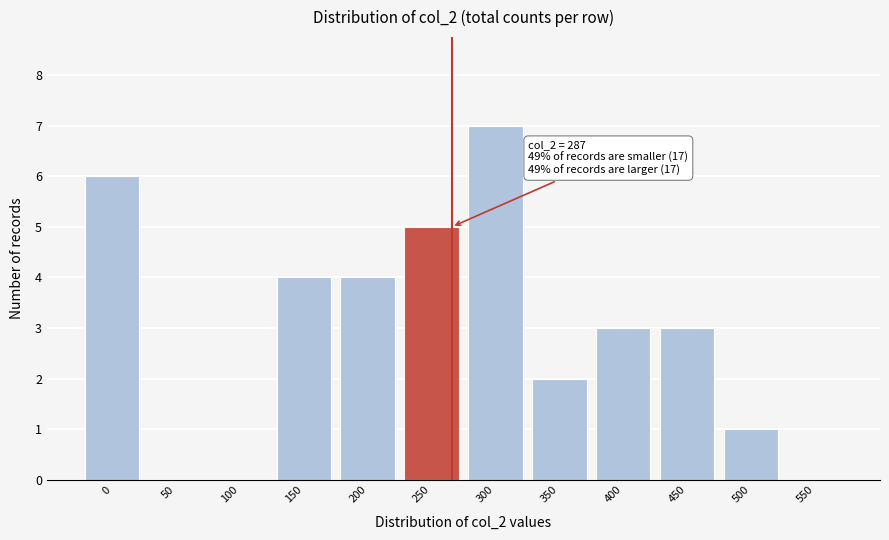

Reading left to right, extract all data points from this chart.

0=6	50=0	100=0	150=4	200=4	250=5	300=7	350=2	400=3	450=3	500=1	550=0